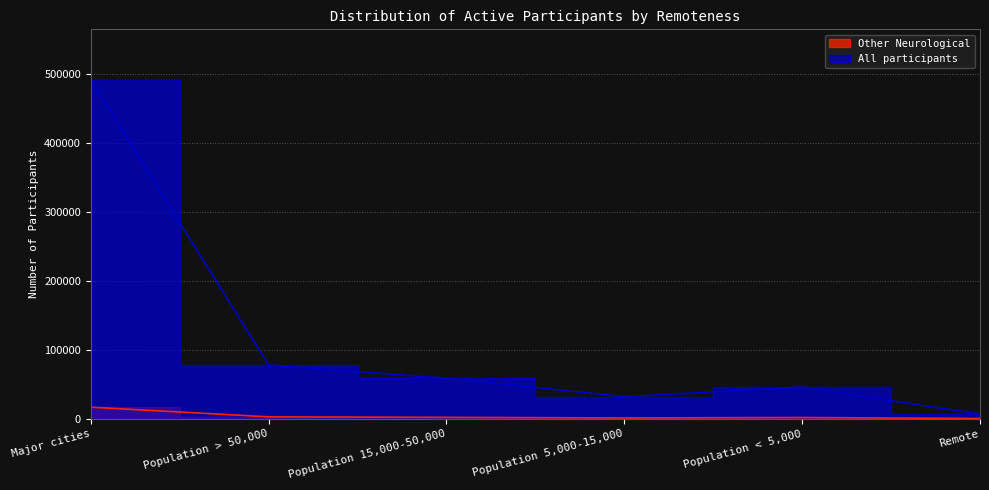

Which has a higher value, Population 15,000-50,000 or Major cities?

Major cities